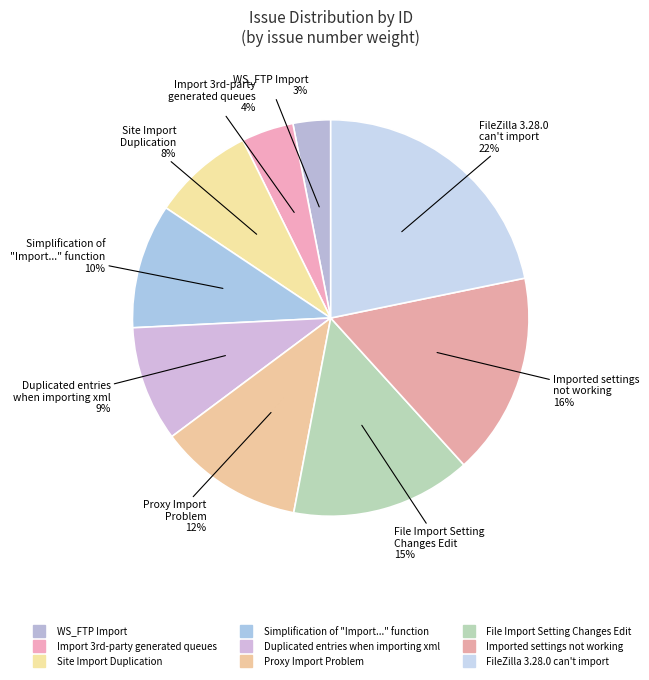

How many segments does this pie chart have?

9